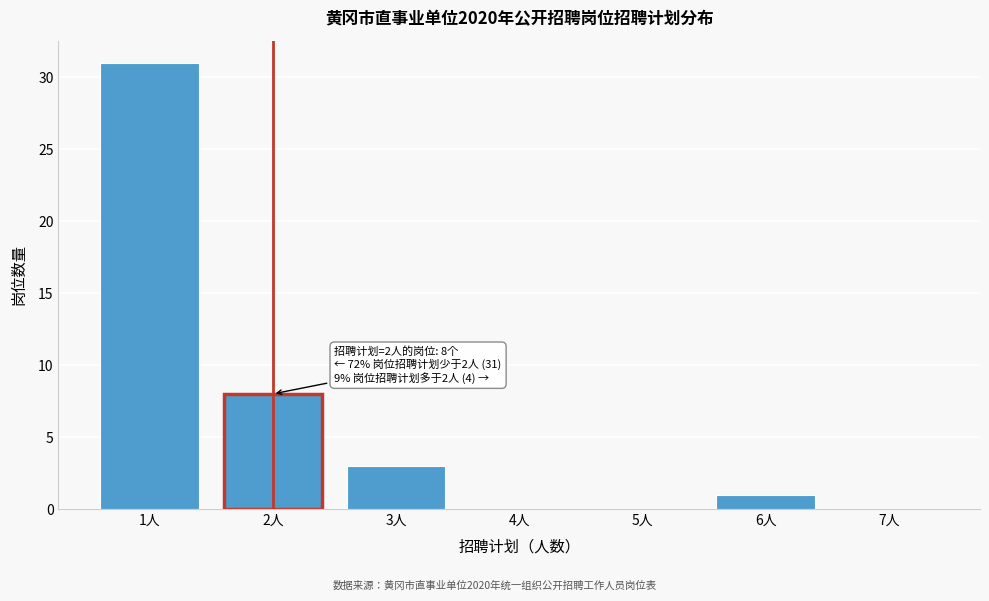

Over which range of the x-axis is the bar tallest?

0.5 to 1.5